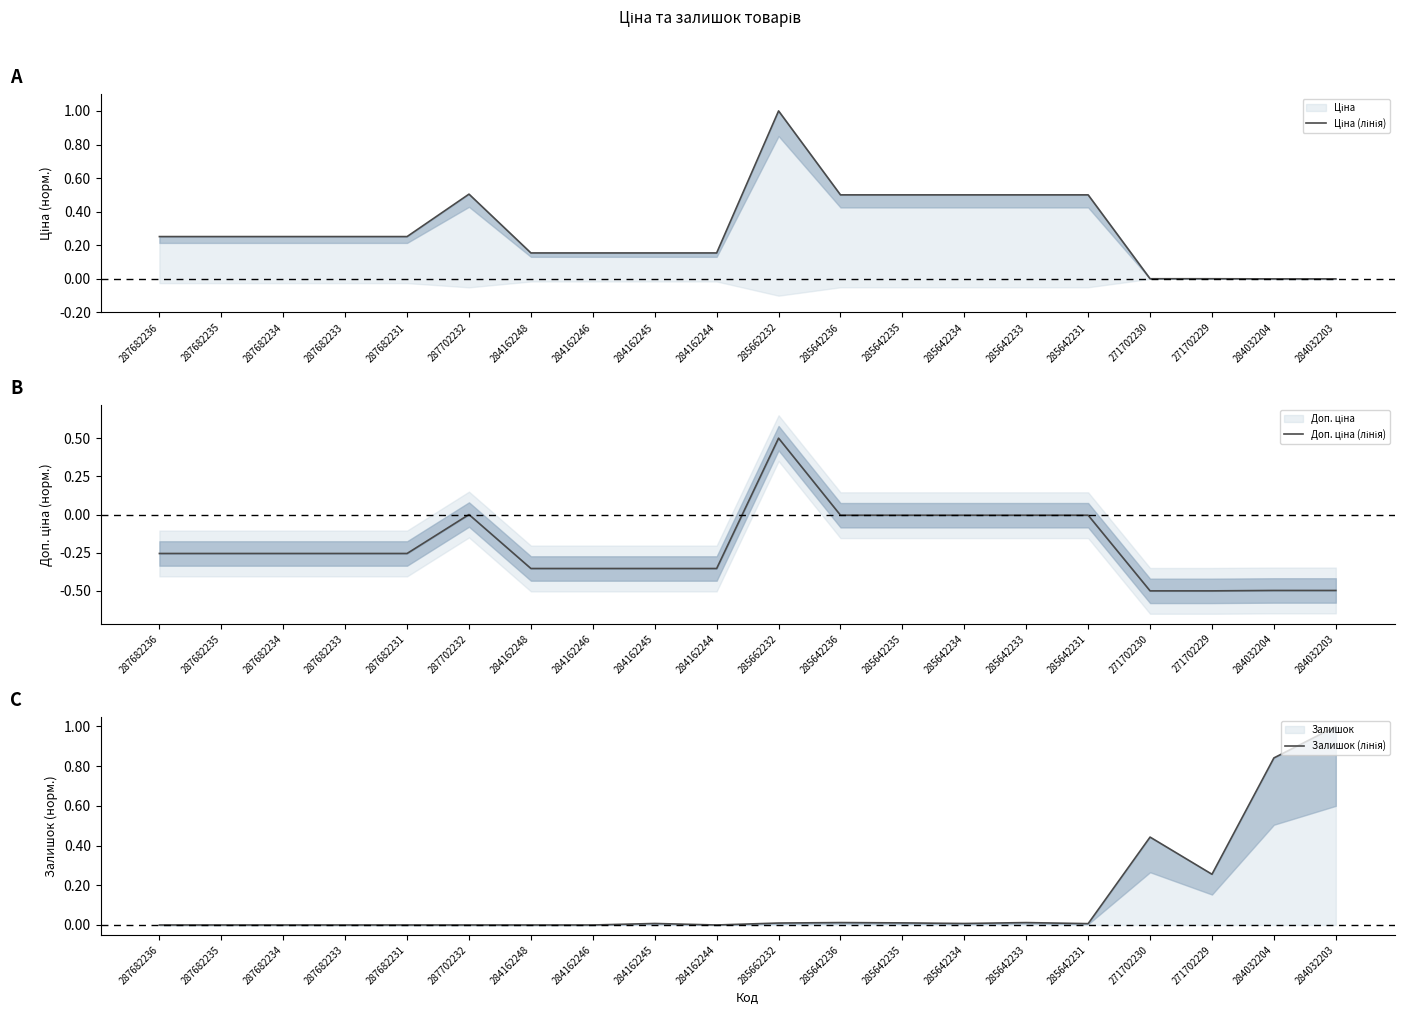

The value of Ціна (лінія) at 285642231 is 0.3. True or false?

False